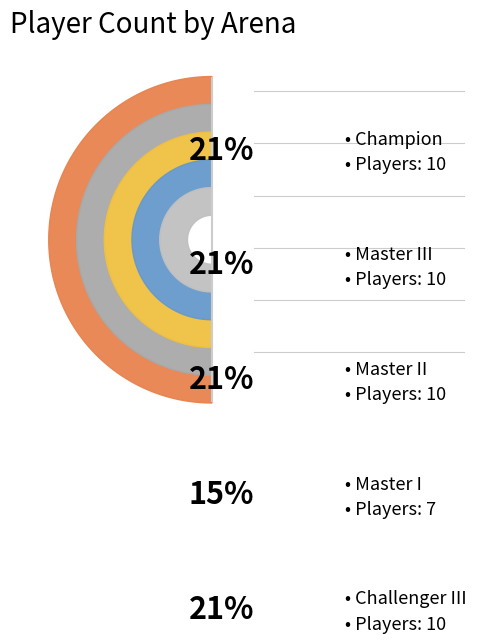

Approximately how many times larger is the value at Master I compared to Champion?

0.7